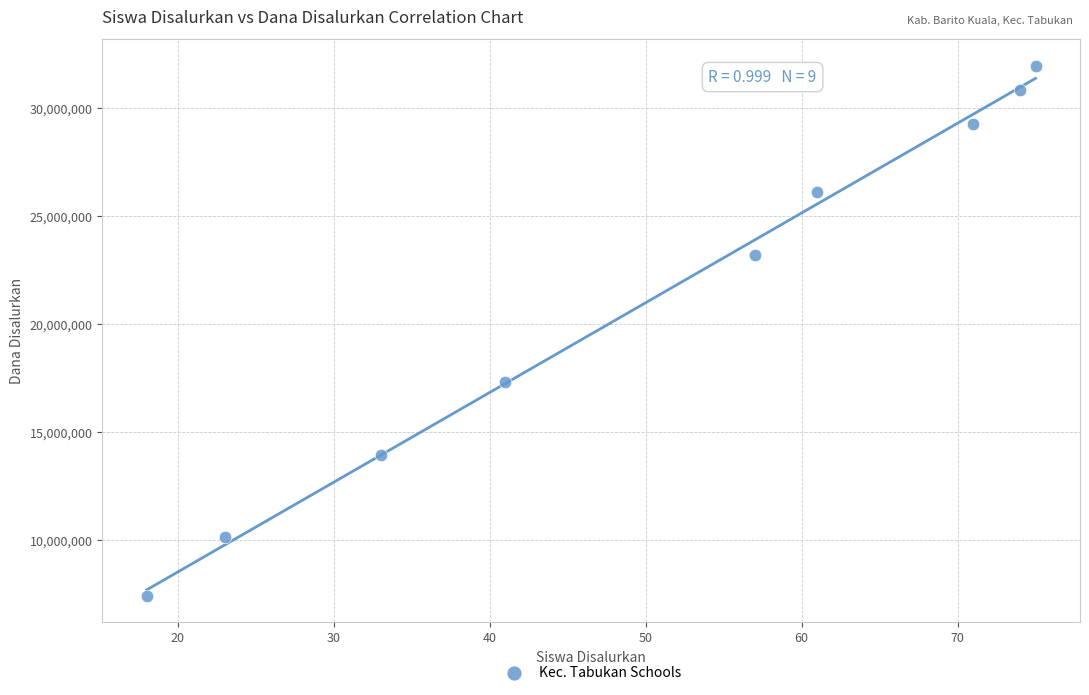

What Y value in the scatter plot is closest to 19687500?

17325000